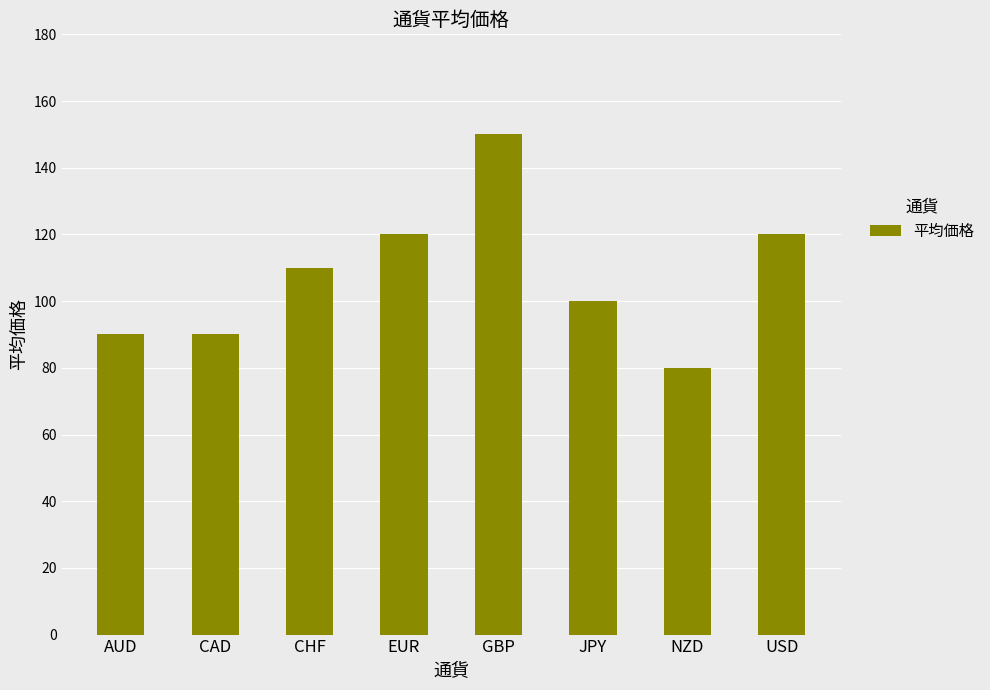

The value at GBP is 150. True or false?

True